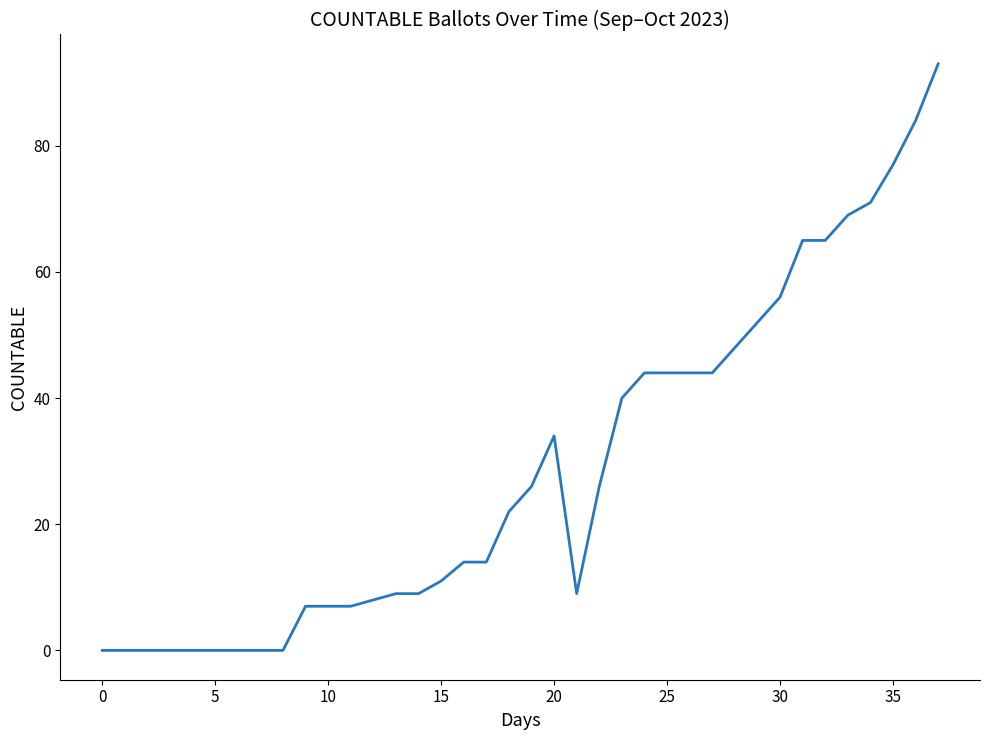

What is the maximum value shown in the chart?

93